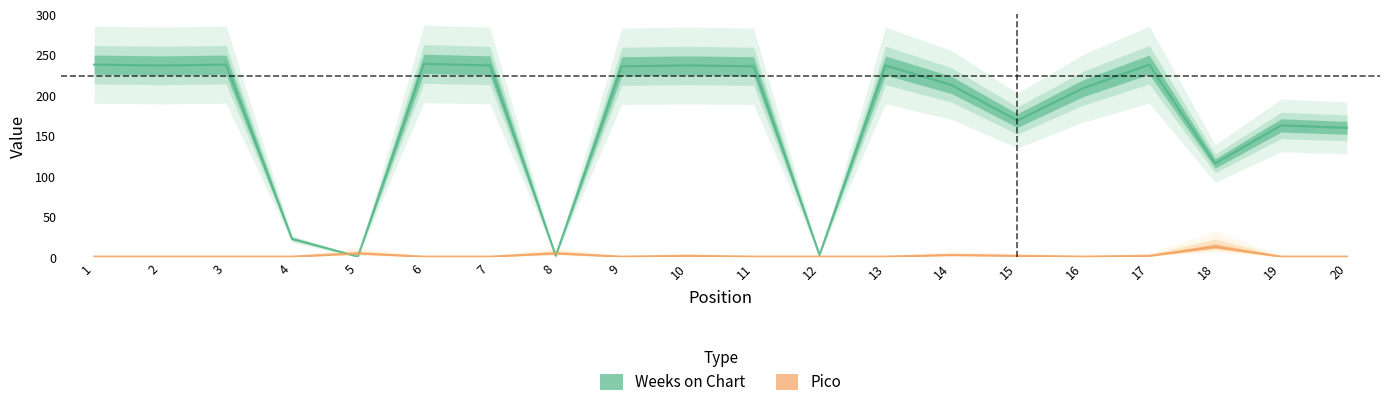

How many times do Pico and Weeks on Chart cross each other?

4